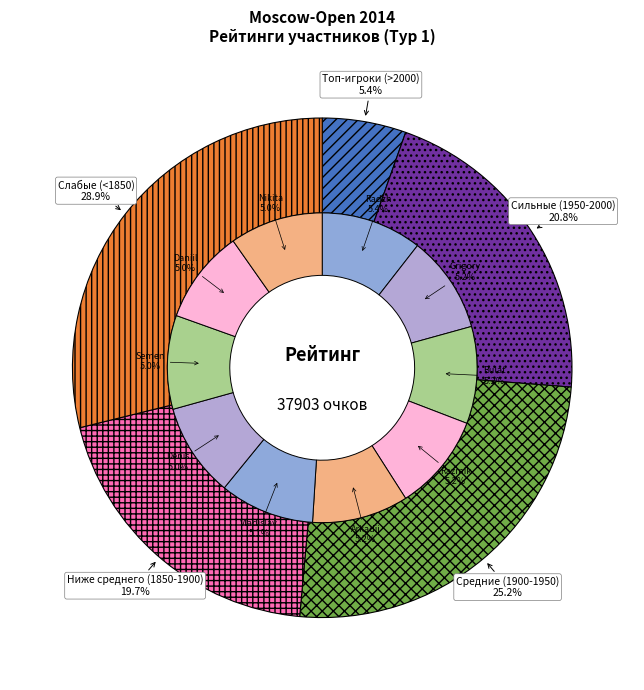

To the nearest percent, what portion does Filyanin Daniil represent?

5%